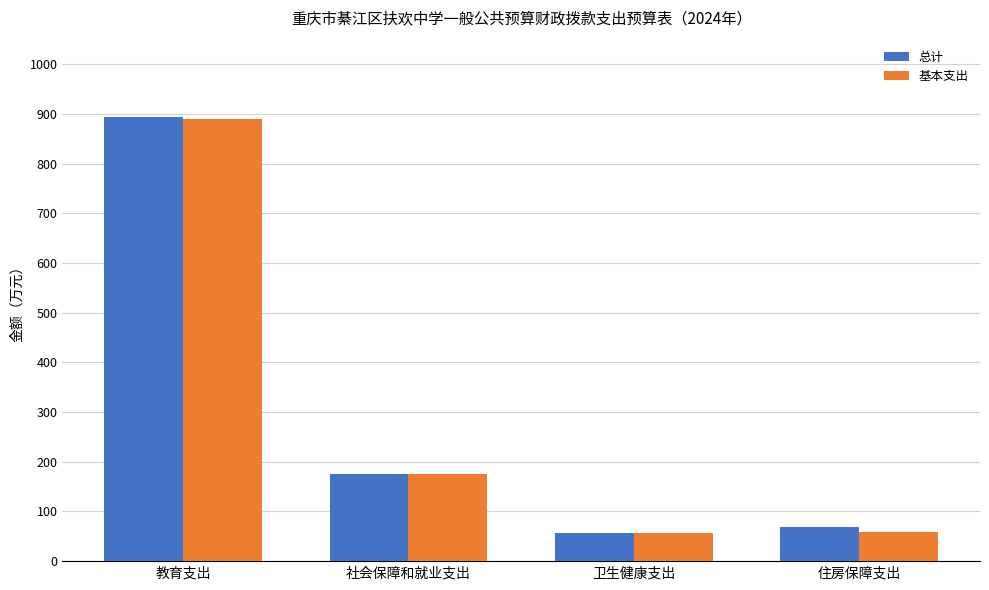

Between 教育支出 and 社会保障和就业支出, which series saw the biggest shift?

总计